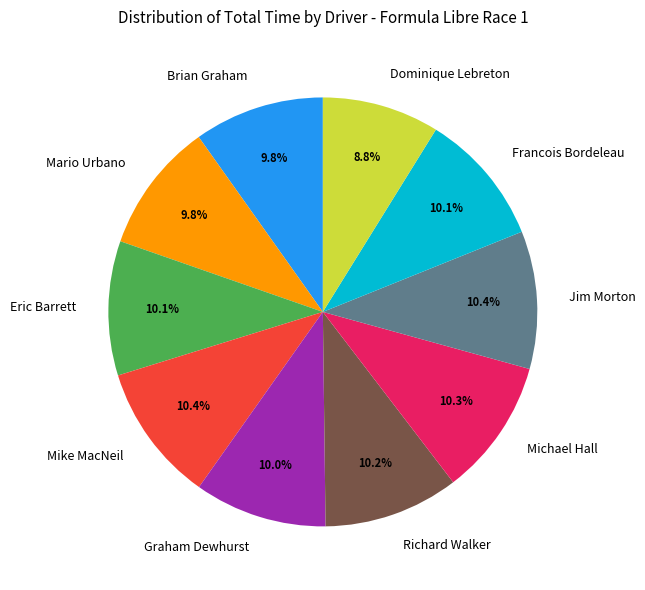

Does Richard Walker represent more than half of the total?

No